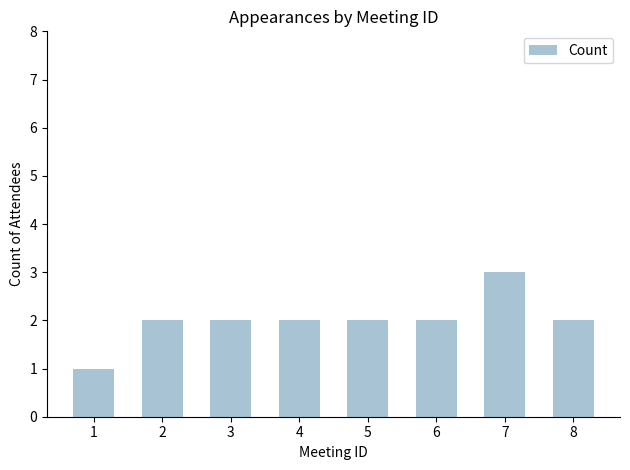

How many data points does each series have?

8